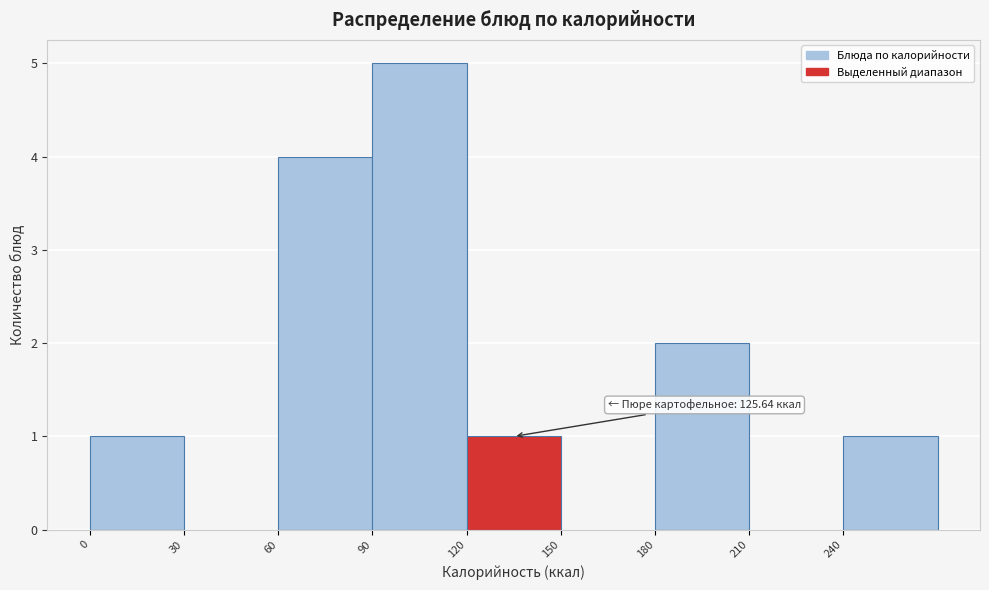

Which range on the x-axis has the tallest bar?

90 to 120